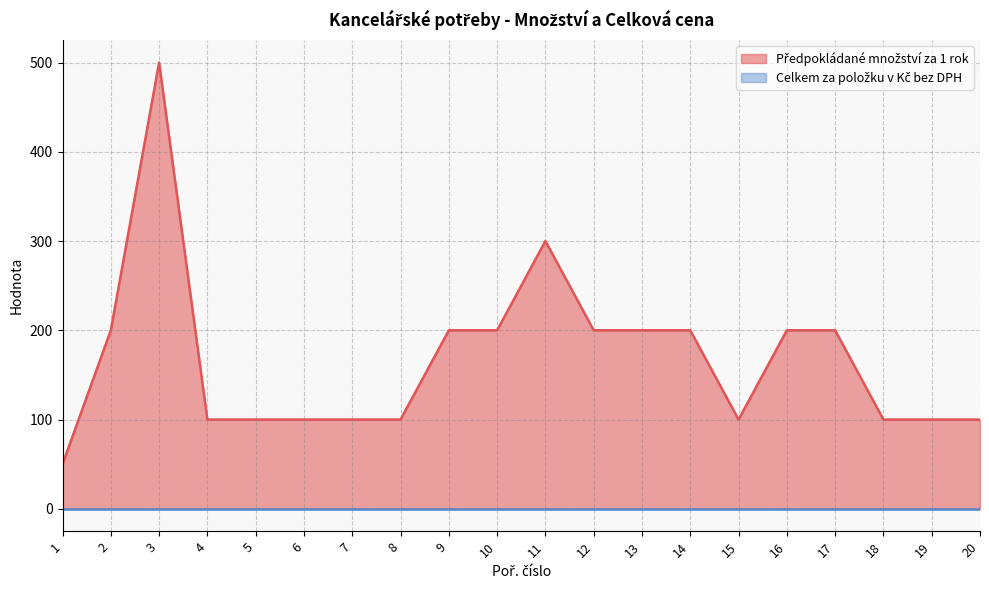

Where is the data nearest to the value 275?

11